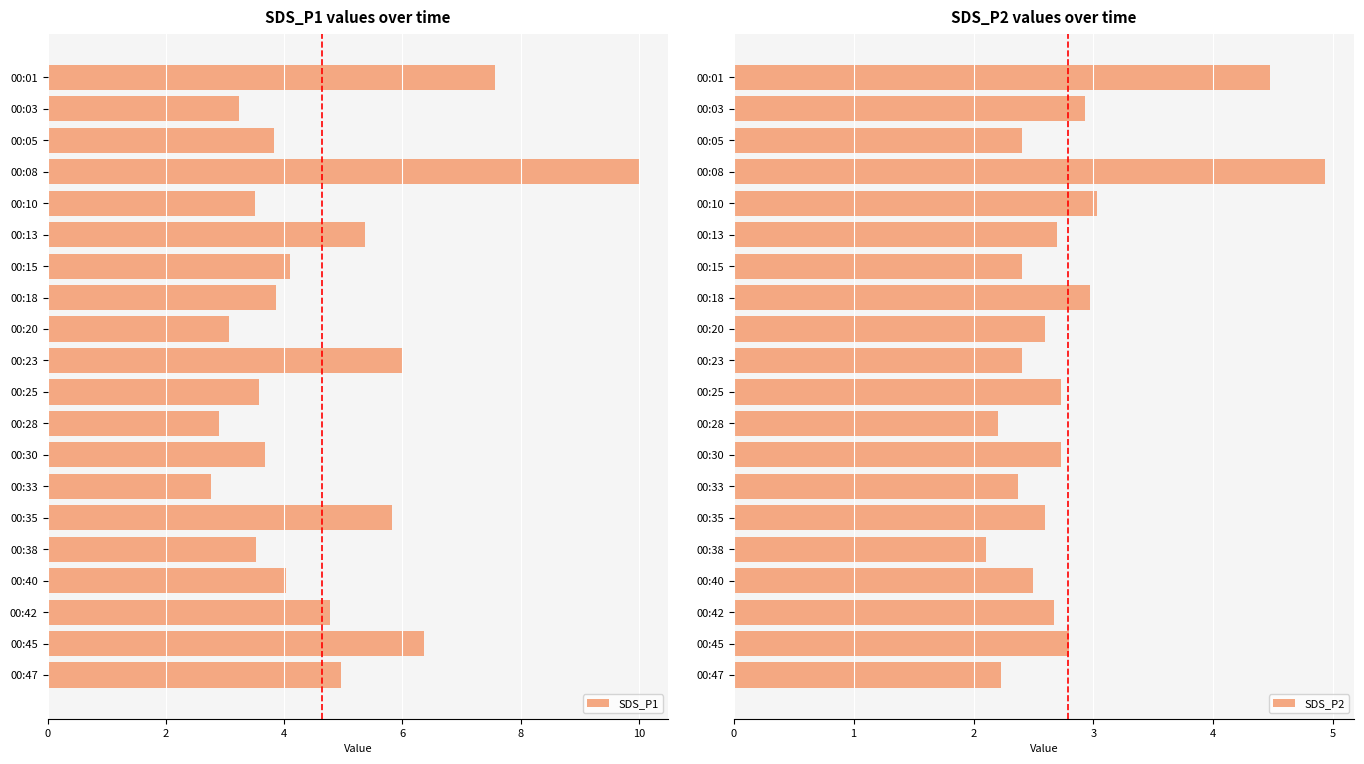

How many data points in SDS_P1 are above 4?

10